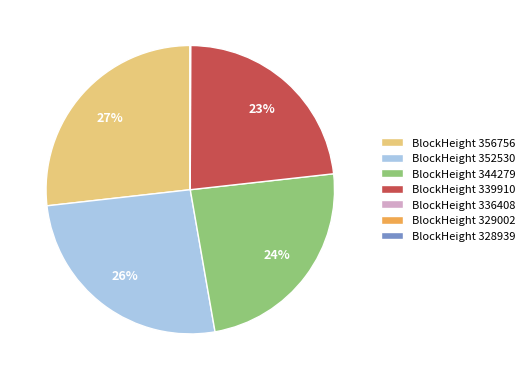

Does BlockHeight 352530 account for over 50% of the chart?

No